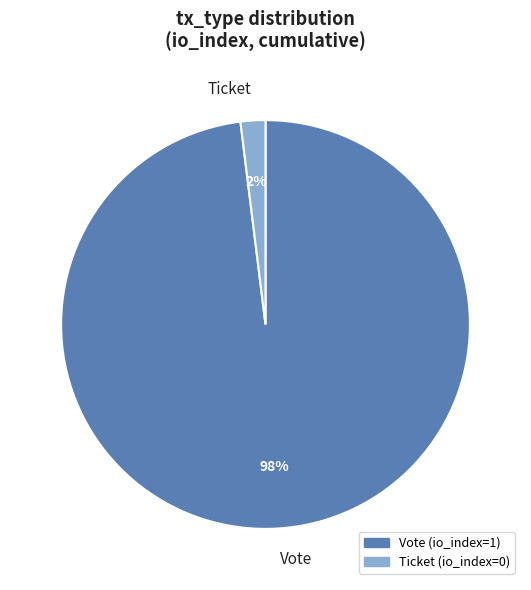

What percentage is the Vote slice, to the nearest percent?

98%